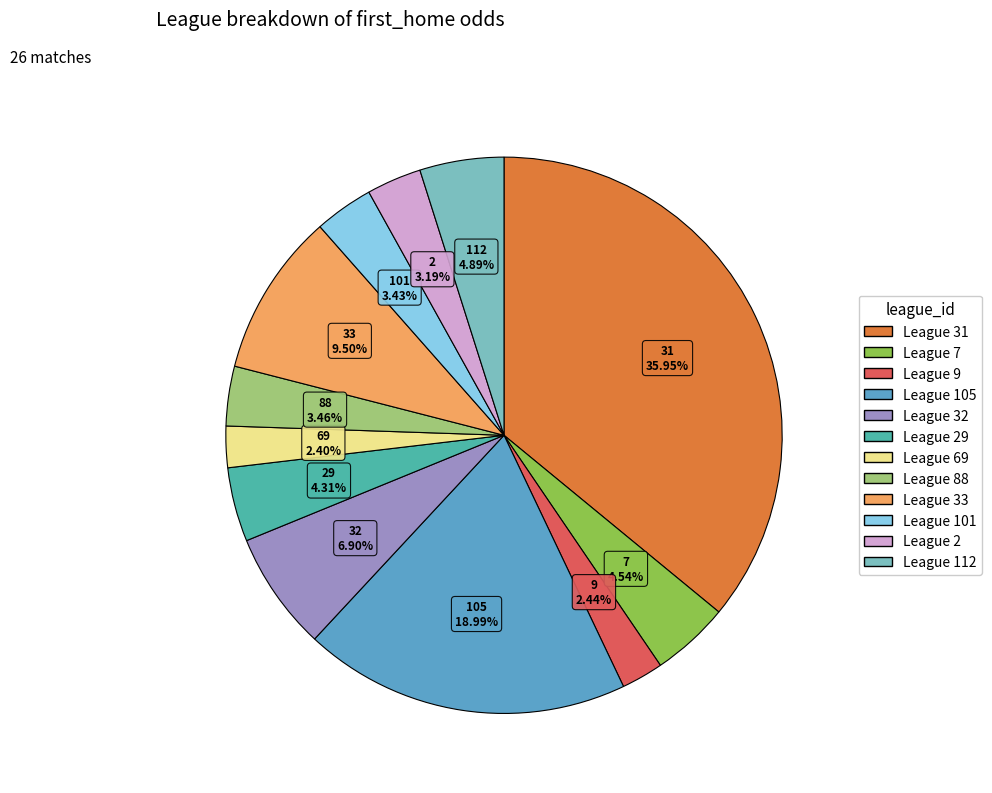

The 88 slice represents 3% of the pie. True or false?

True